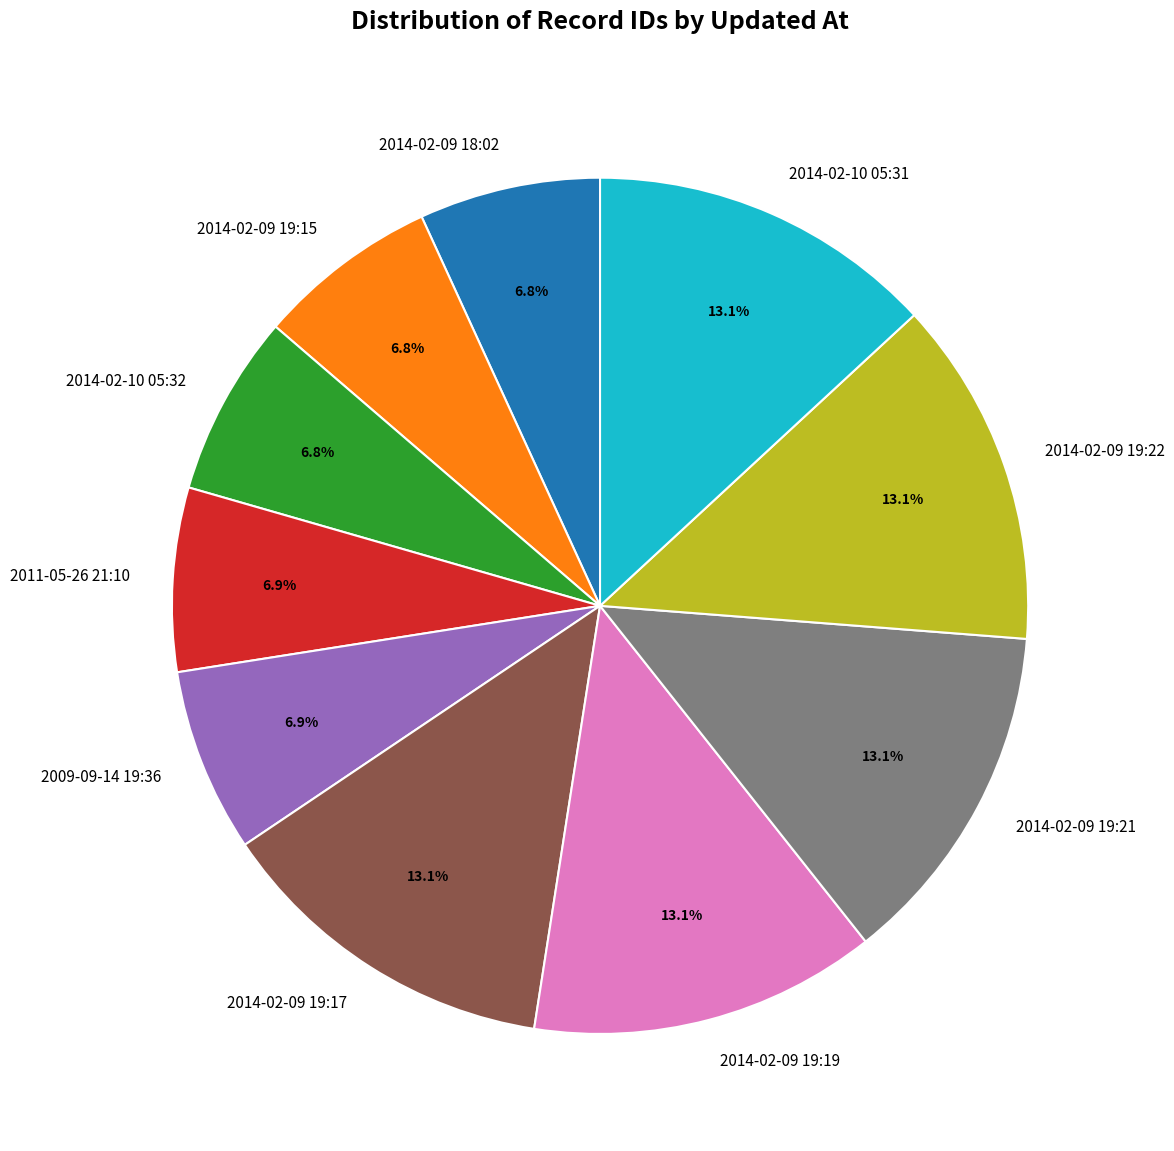

What is the ratio of the value at 2011-05-26 21:10 to the value at 2014-02-09 18:02?

1.0